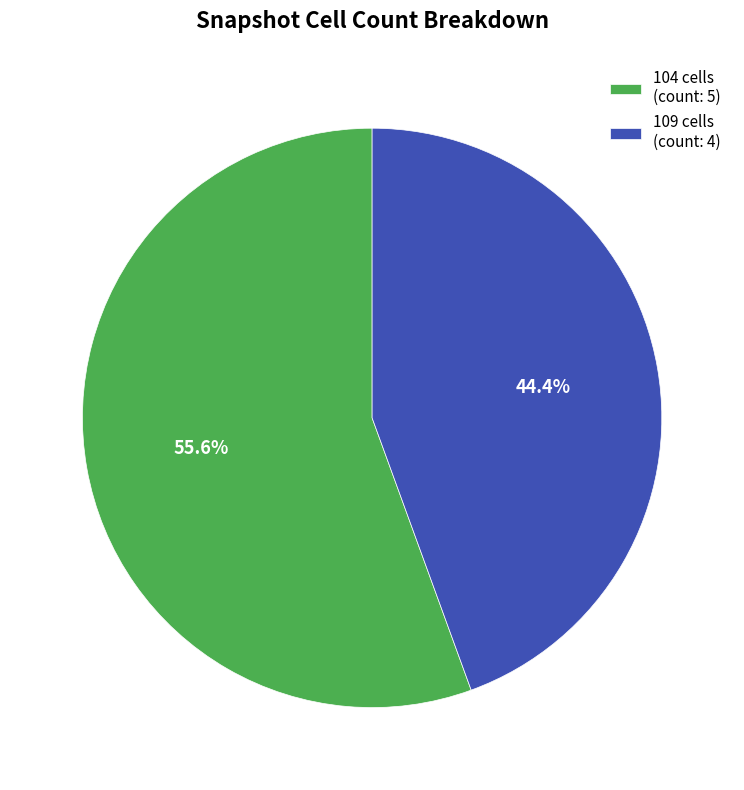

Combined, do 104 cells (count: 5) and 109 cells (count: 4) account for over 50%?

Yes